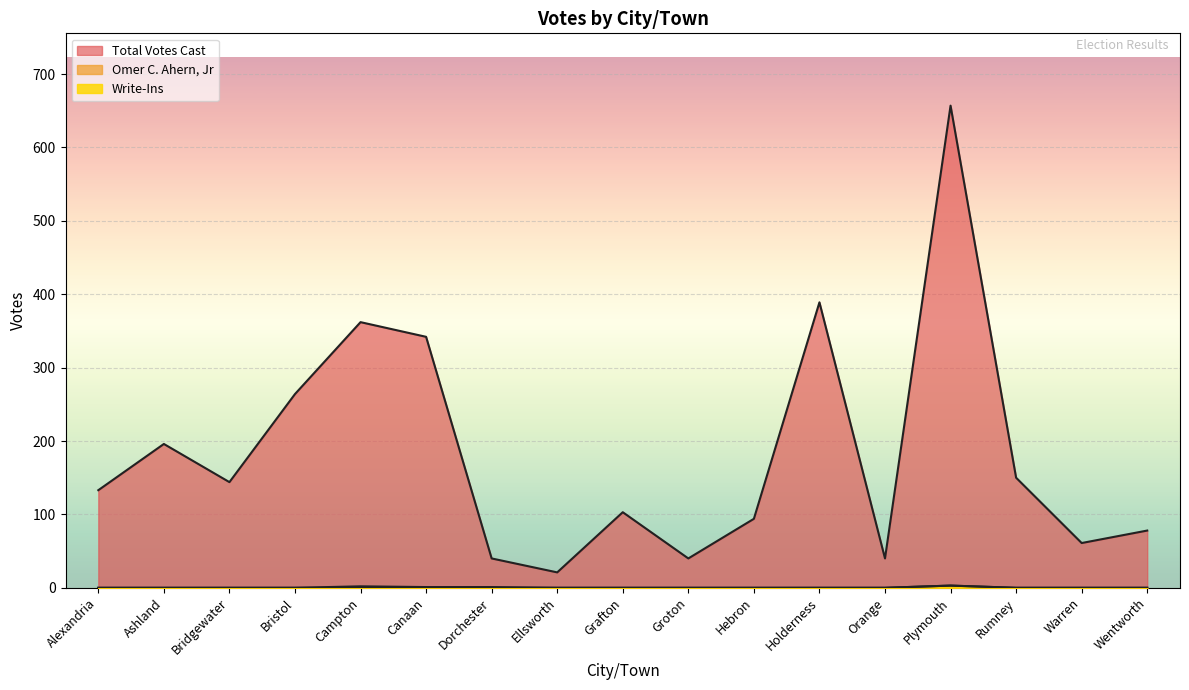

At which label does Omer C. Ahern, Jr reach its minimum?

Alexandria